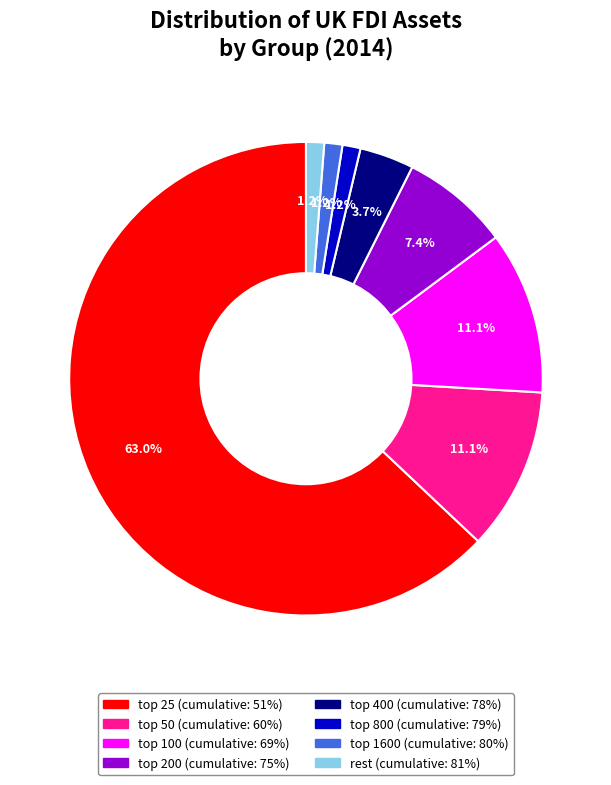

Which slice is the largest?

top 25